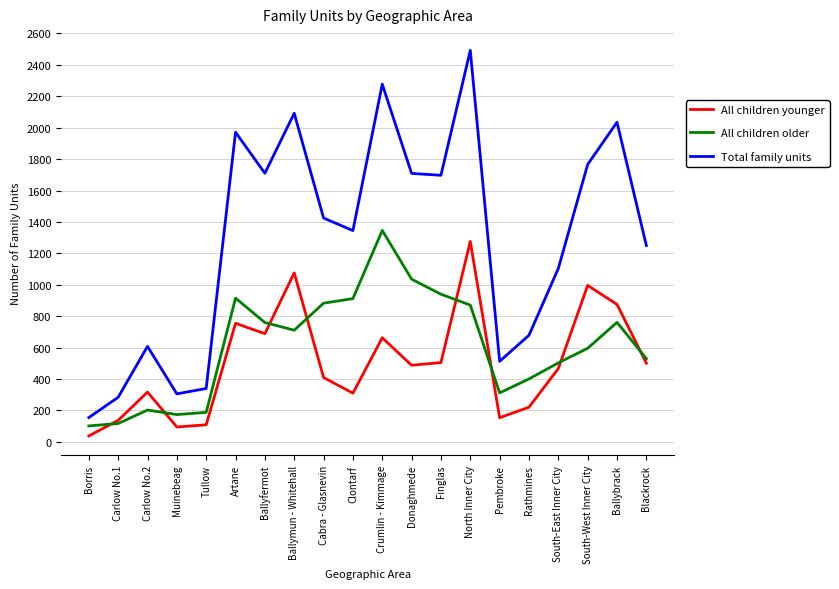

True or false: All children younger and Total family units cross at least once.

False